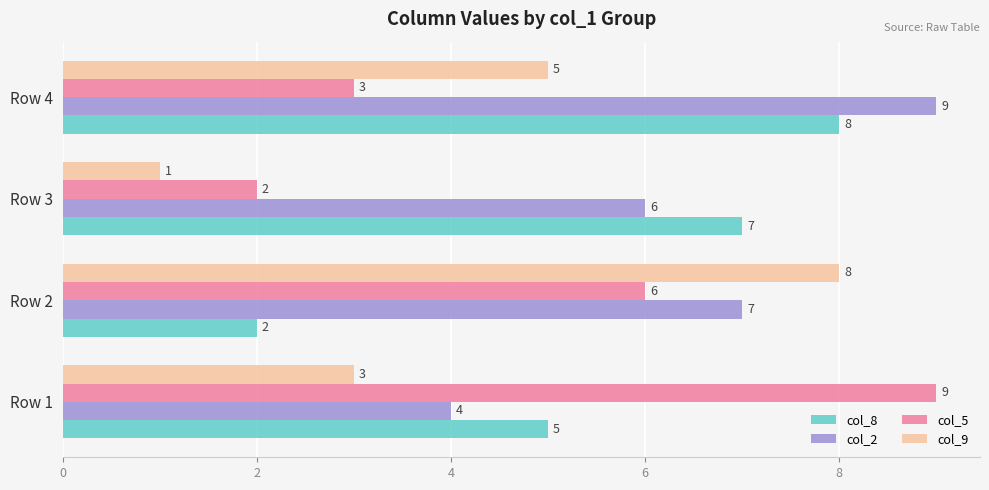

At how many categories does at least one series exceed 4?

4